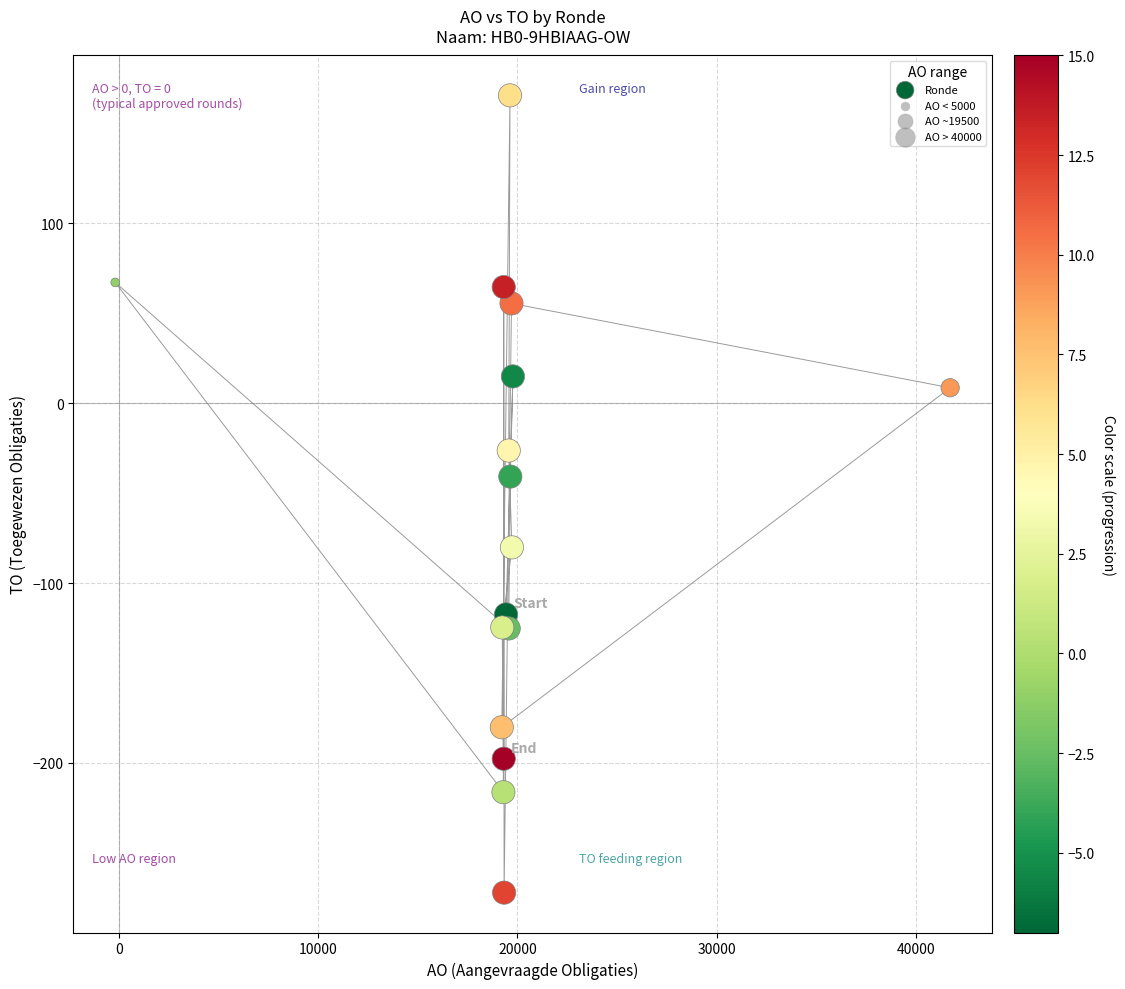

What Y value in the scatter plot is closest to -50?

-40.8